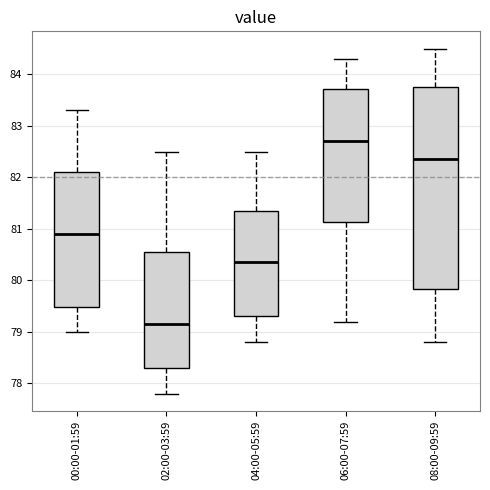

Which box has the lowest median line?

02:00-03:59